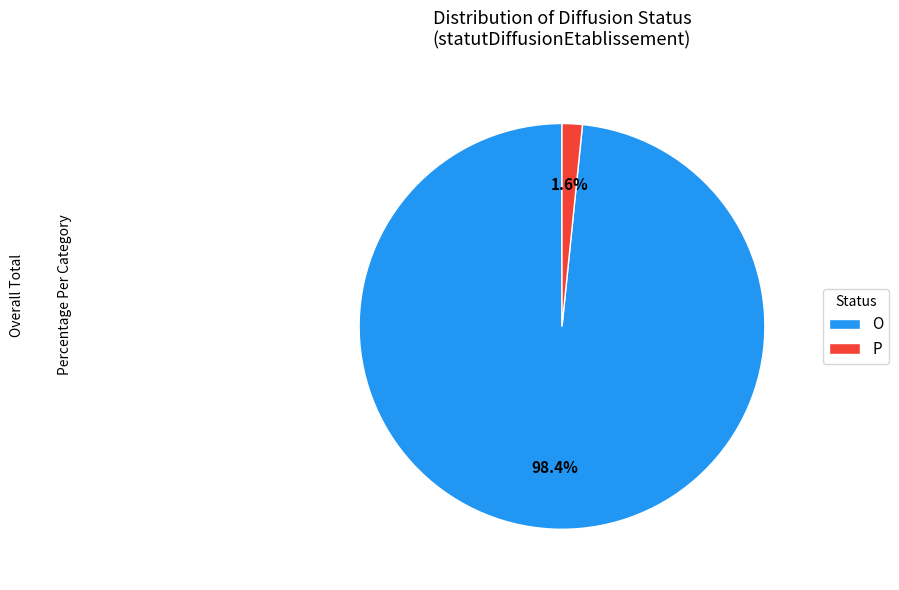

To the nearest percent, what portion does P represent?

2%